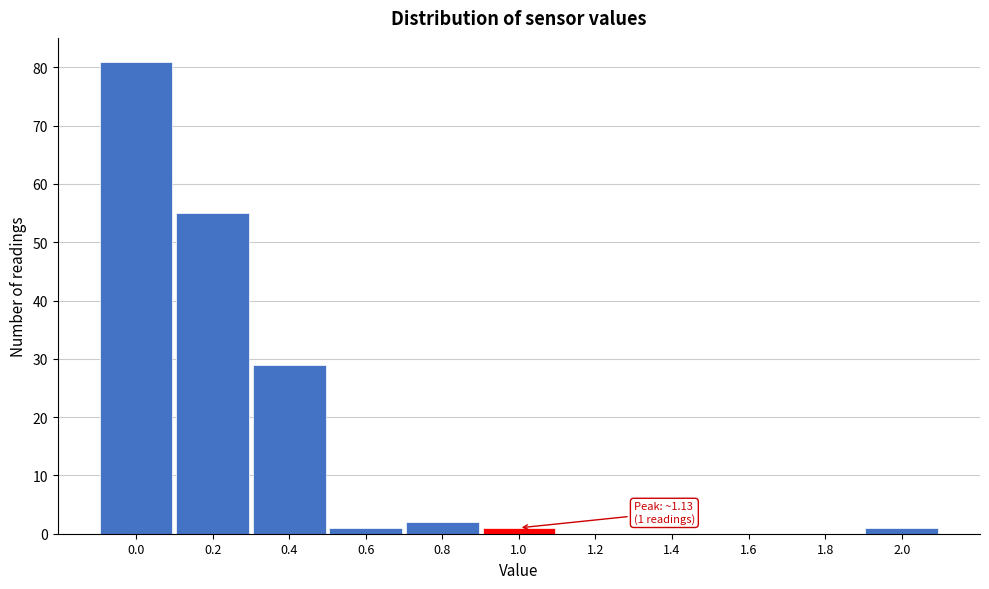

Reading left to right, what are all the values shown in this chart?

0.0=81	0.2=55	0.4=29	0.6=1	0.8=2	1.0=1	1.2=0	1.4=0	1.6=0	1.8=0	2.0=1